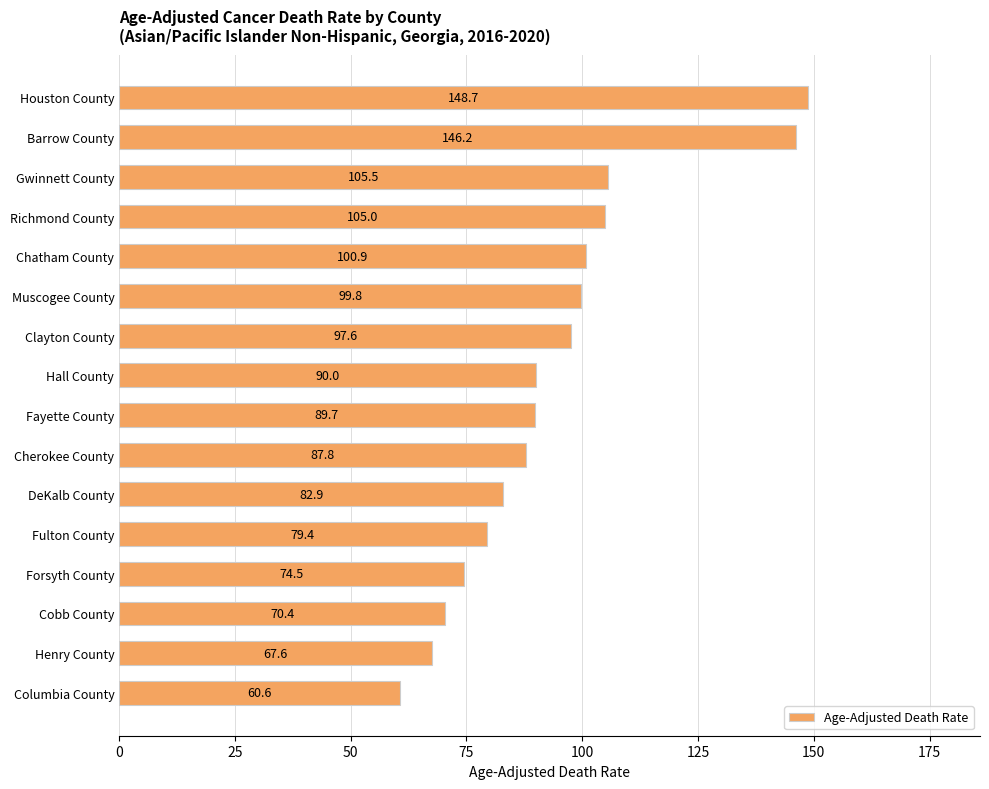

Which has a higher value, Clayton County or Cherokee County?

Clayton County